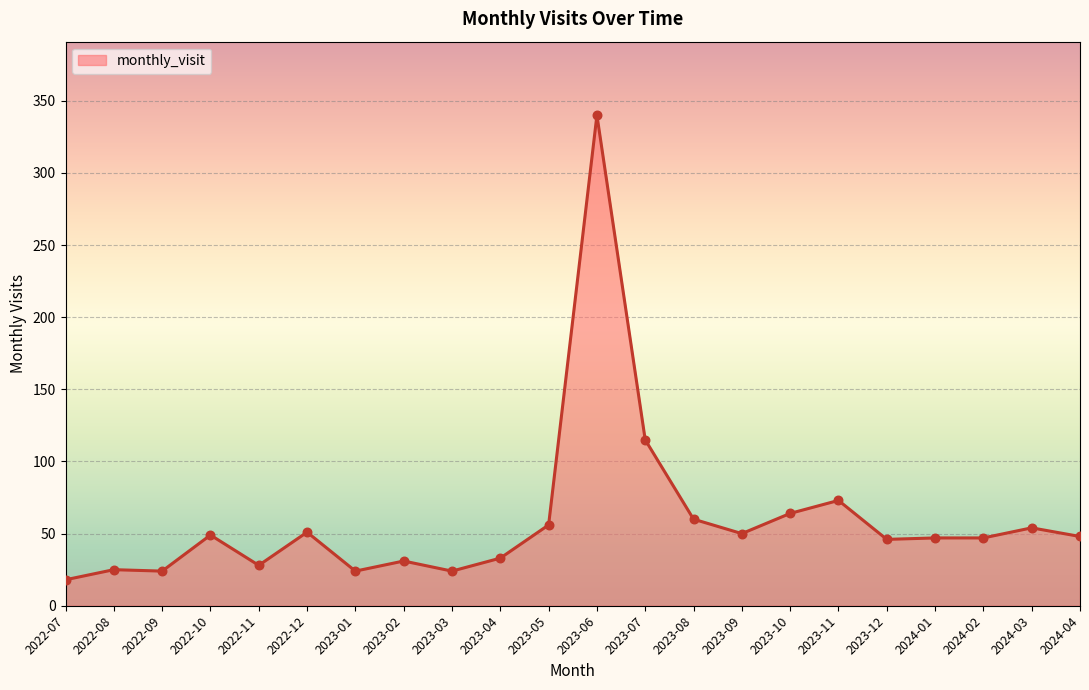

Approximately how many times larger is the value at 2022-08 compared to 2023-11?

0.3